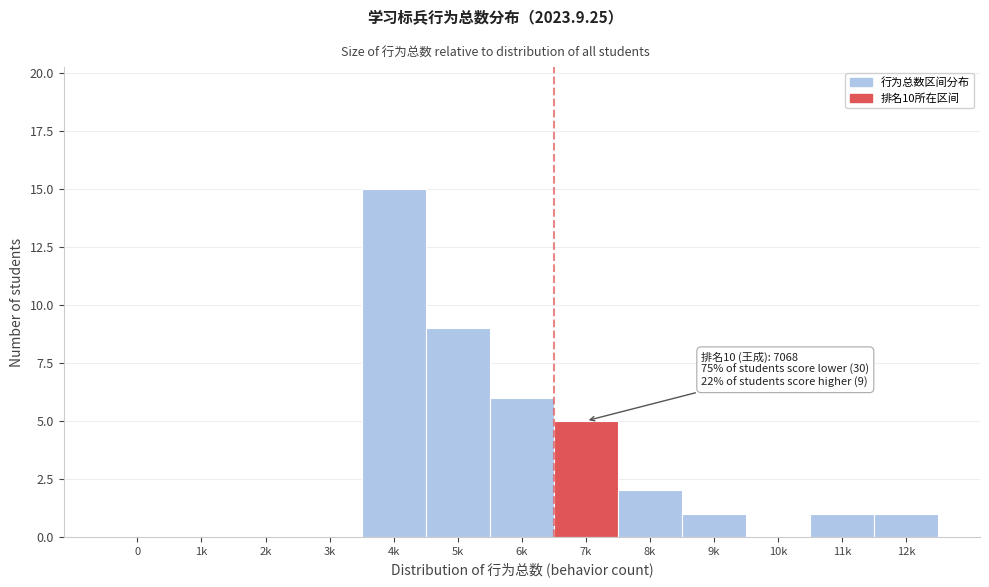

Reading left to right, extract all data points from this chart.

0=0	1k=0	2k=0	3k=0	4k=15	5k=9	6k=6	7k=5	8k=2	9k=1	10k=0	11k=1	12k=1